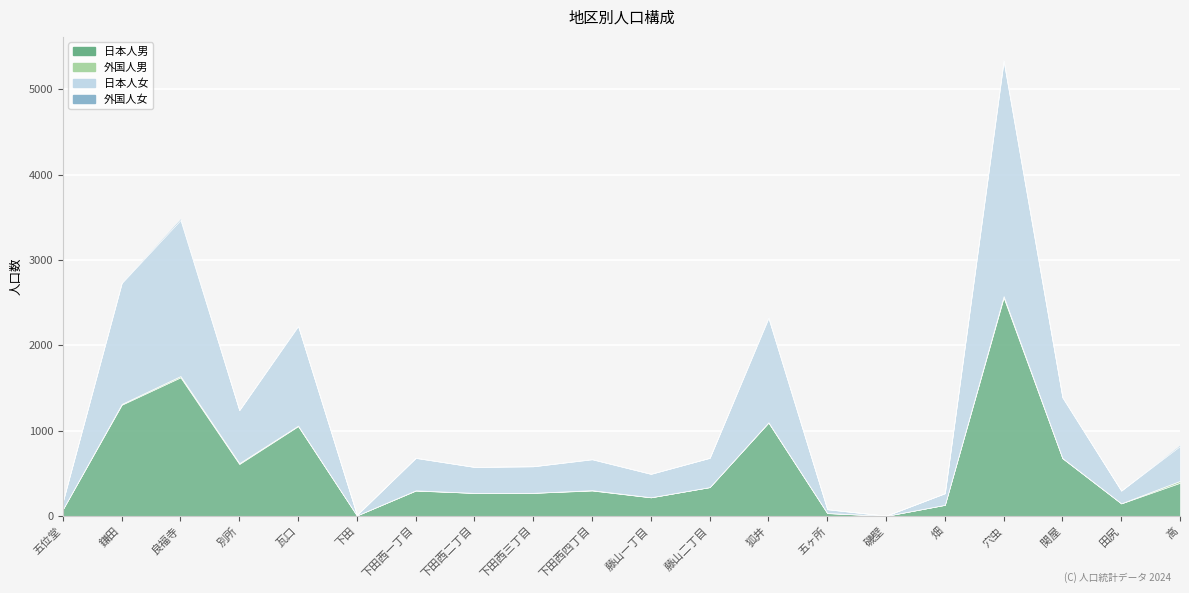

Reading left to right, extract all data points from this chart.

日本人男: 五位堂=82	鎌田=1305	良福寺=1626	別所=610	瓦口=1054	下田=7	下田西一丁目=298	下田西二丁目=271	下田西三丁目=272	下田西四丁目=299	藤山一丁目=219	藤山二丁目=339	狐井=1095	五ヶ所=34	磯壁=2	畑=131	穴虫=2562	関屋=677	田尻=148	高=390
外国人男: 五位堂=0	鎌田=9	良福寺=15	別所=10	瓦口=6	下田=0	下田西一丁目=3	下田西二丁目=0	下田西三丁目=0	下田西四丁目=4	藤山一丁目=1	藤山二丁目=0	狐井=4	五ヶ所=2	磯壁=0	畑=0	穴虫=16	関屋=3	田尻=1	高=22
日本人女: 五位堂=91	鎌田=1418	良福寺=1831	別所=621	瓦口=1167	下田=7	下田西一丁目=380	下田西二丁目=304	下田西三丁目=311	下田西四丁目=362	藤山一丁目=274	藤山二丁目=343	狐井=1223	五ヶ所=43	磯壁=2	畑=136	穴虫=2755	関屋=710	田尻=149	高=410
外国人女: 五位堂=1	鎌田=8	良福寺=18	別所=3	瓦口=8	下田=0	下田西一丁目=2	下田西二丁目=1	下田西三丁目=1	下田西四丁目=3	藤山一丁目=2	藤山二丁目=0	狐井=10	五ヶ所=2	磯壁=0	畑=0	穴虫=16	関屋=6	田尻=0	高=15